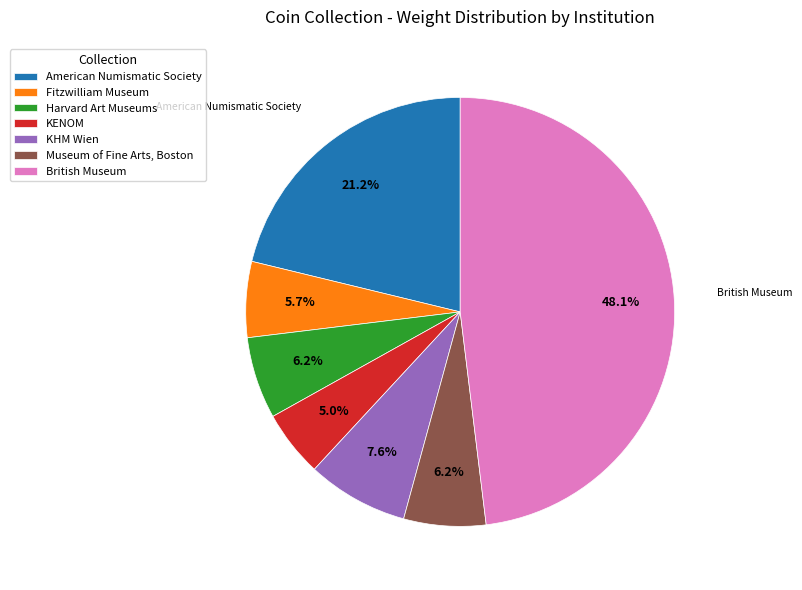

To the nearest percent, what is the combined percentage of KHM Wien and American Numismatic Society?

29%